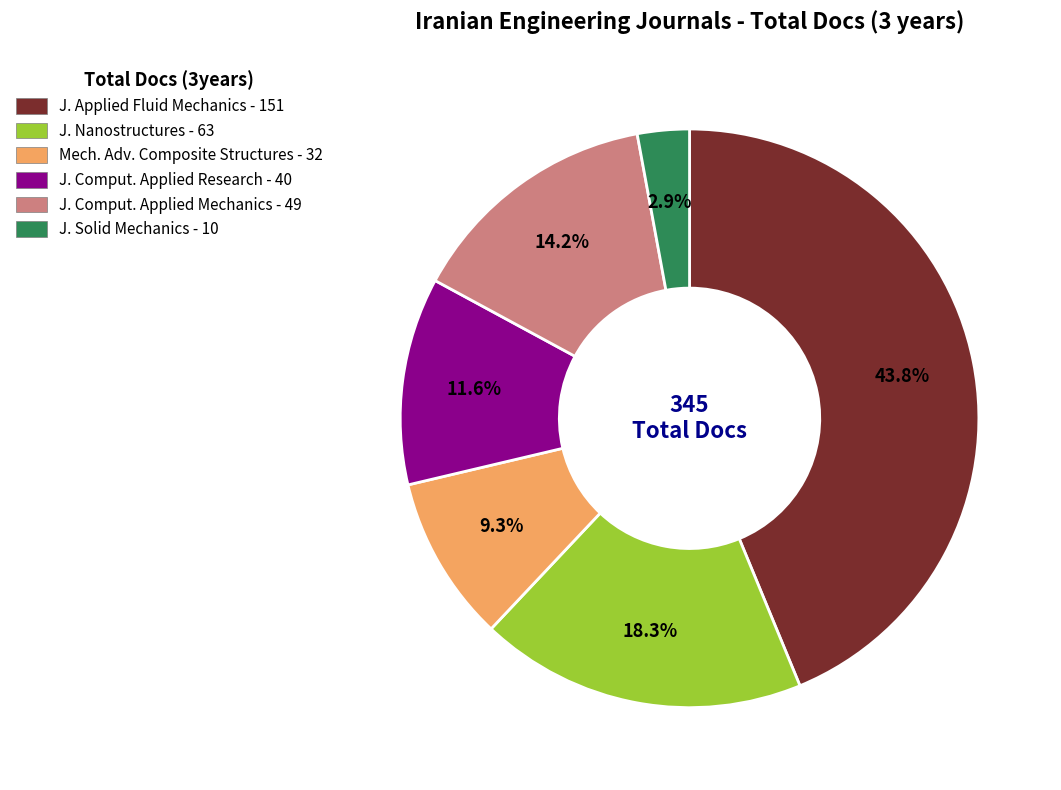

Is there any slice that represents more than half of the pie?

No